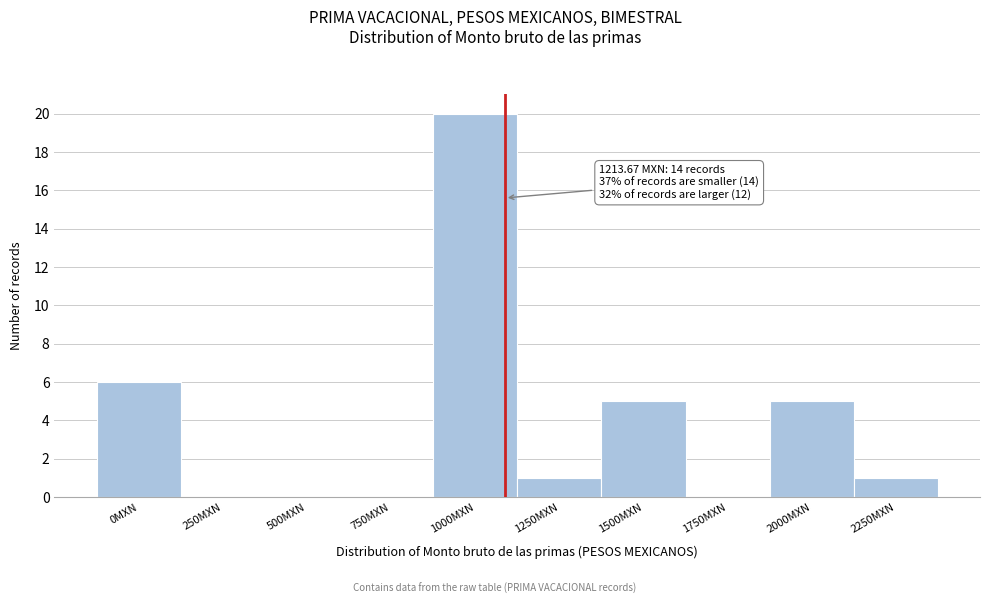

Reading left to right, list all the values displayed in this chart.

0MXN=6	250MXN=0	500MXN=0	750MXN=0	1000MXN=20	1250MXN=1	1500MXN=5	1750MXN=0	2000MXN=5	2250MXN=1